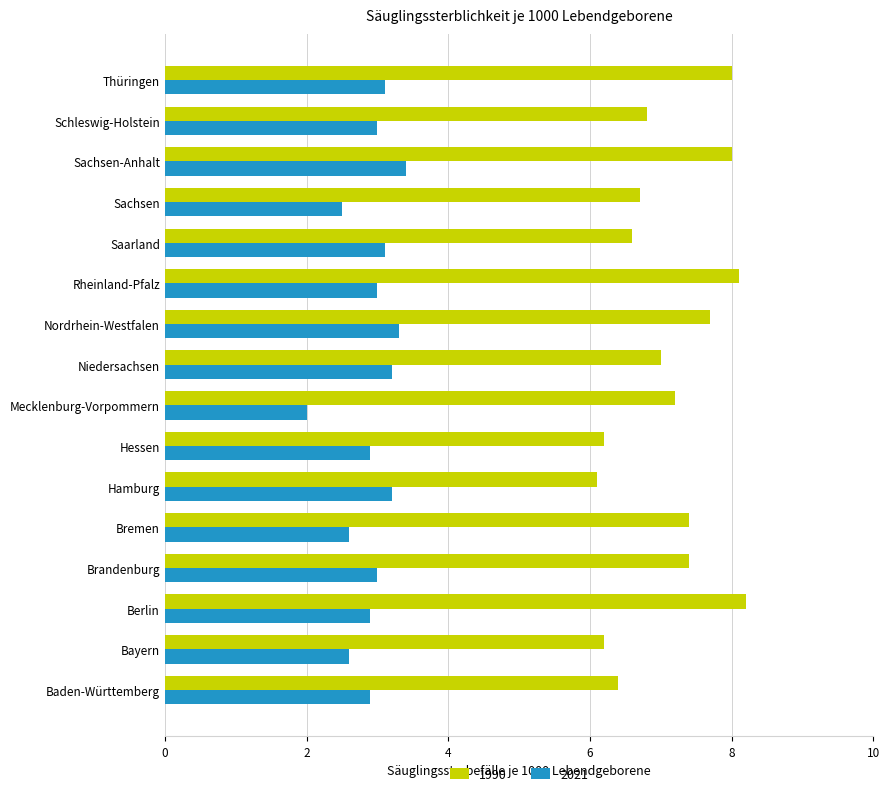

Count the number of data series in this chart.

2